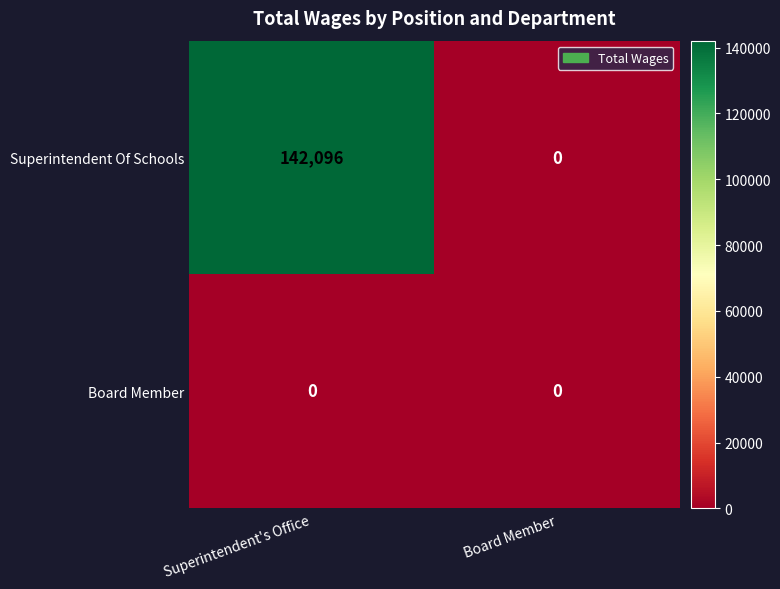

Rank the series by their average value, from lowest to highest.

Board Member, Superintendent Of Schools